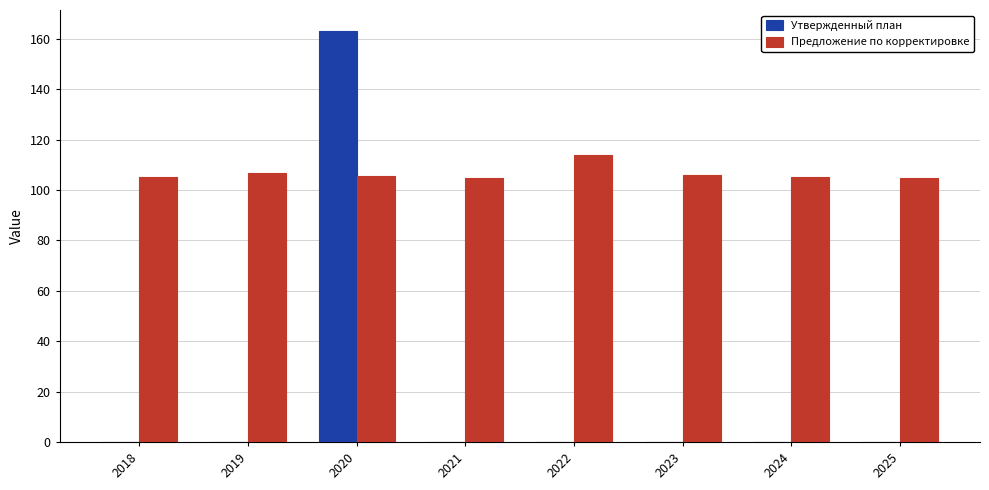

How many distinct data groups are displayed?

2